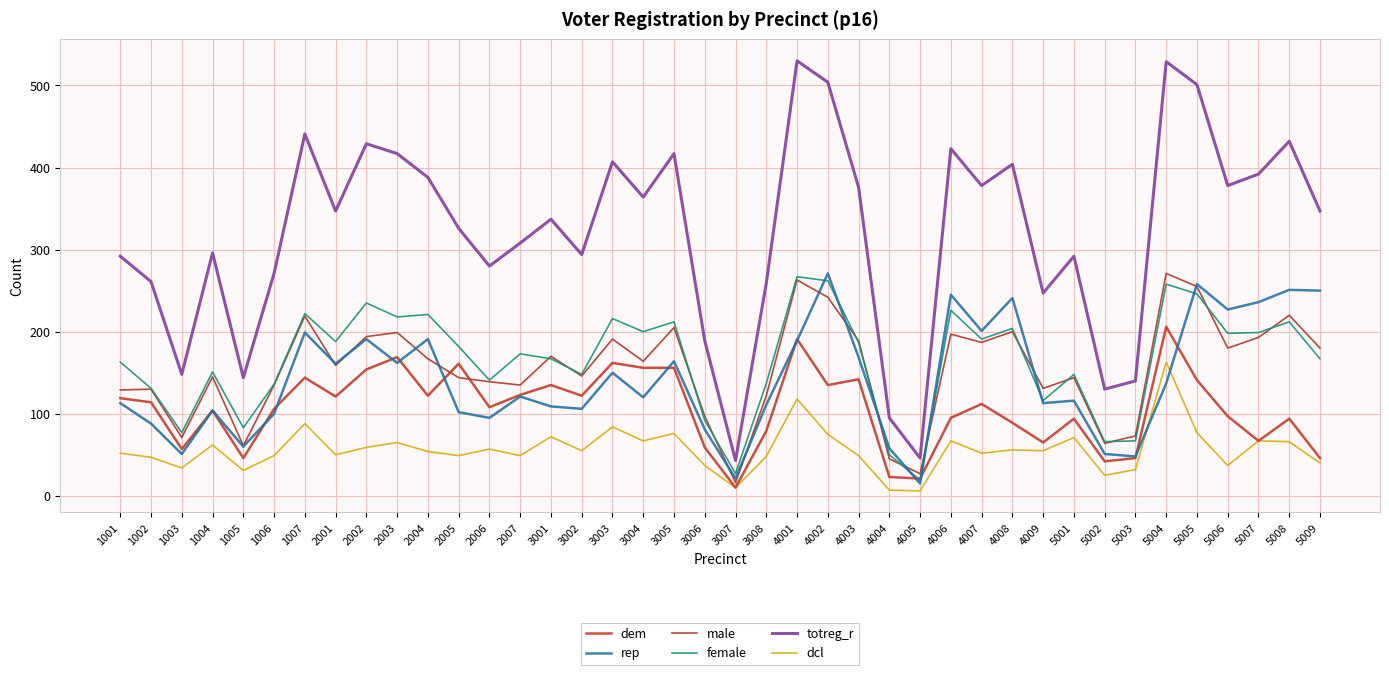

True or false: male has a value of 87 at 1001.

False